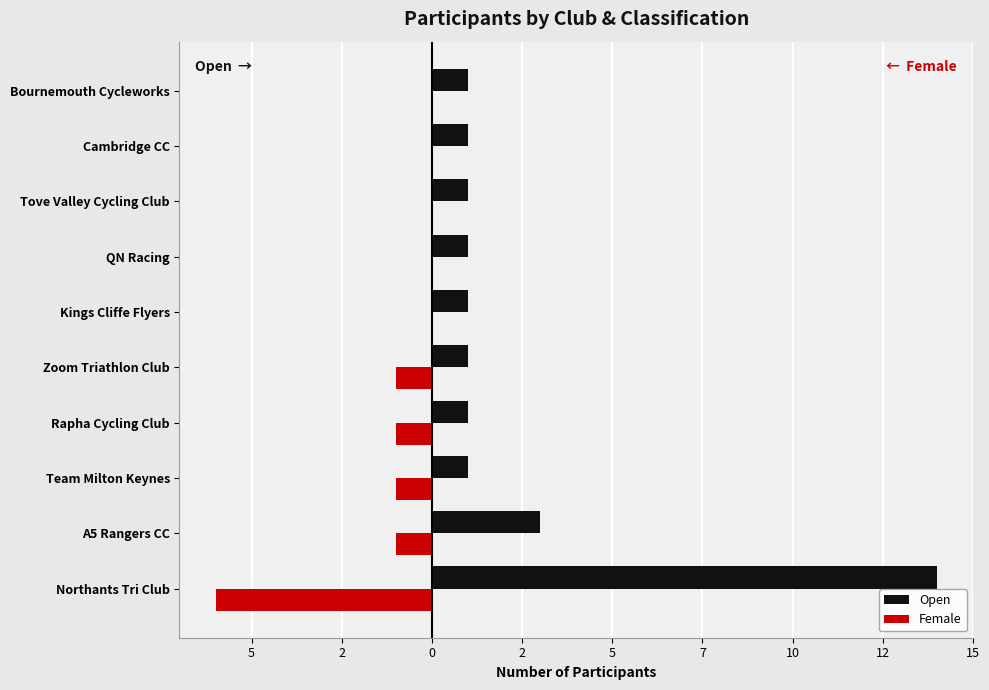

What is the value of the Open bar at the 1st from the left?

14